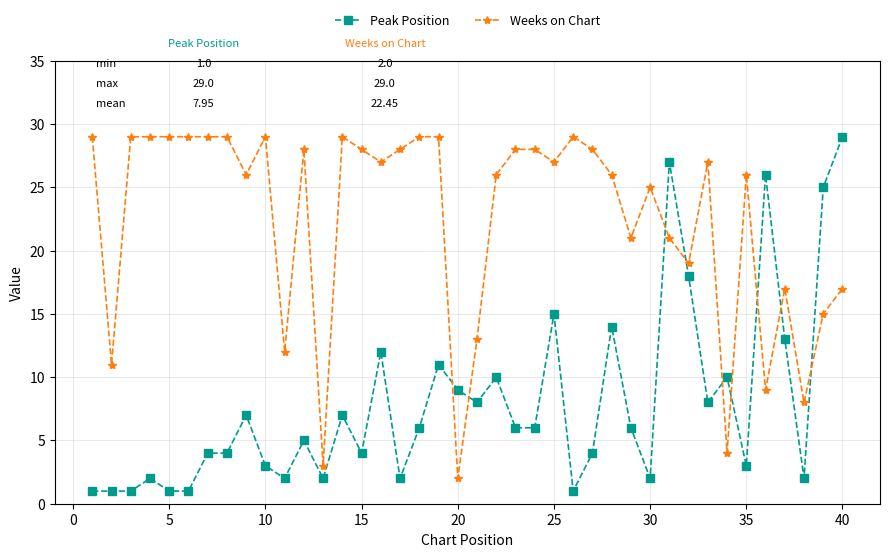

Count the number of categories in the chart.

40